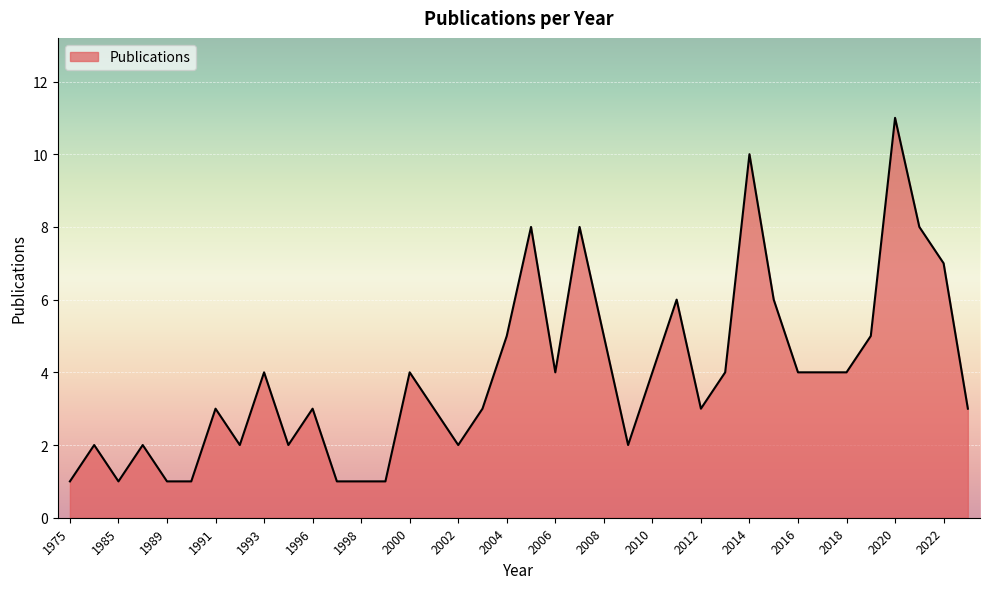

What is the difference between the maximum and minimum values?

10